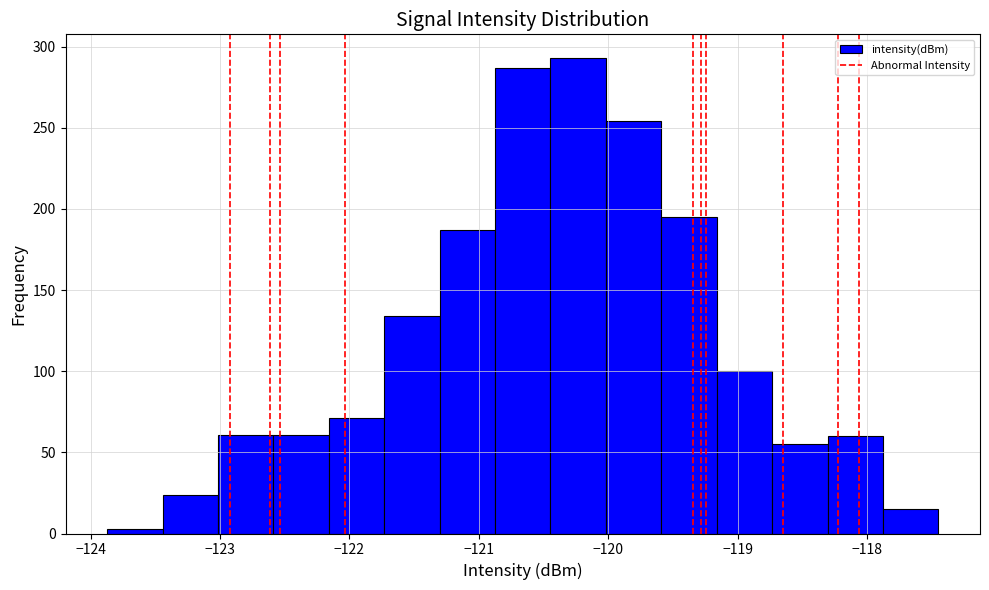

Over which range of the x-axis is the bar tallest?

-120.4 to -120.0